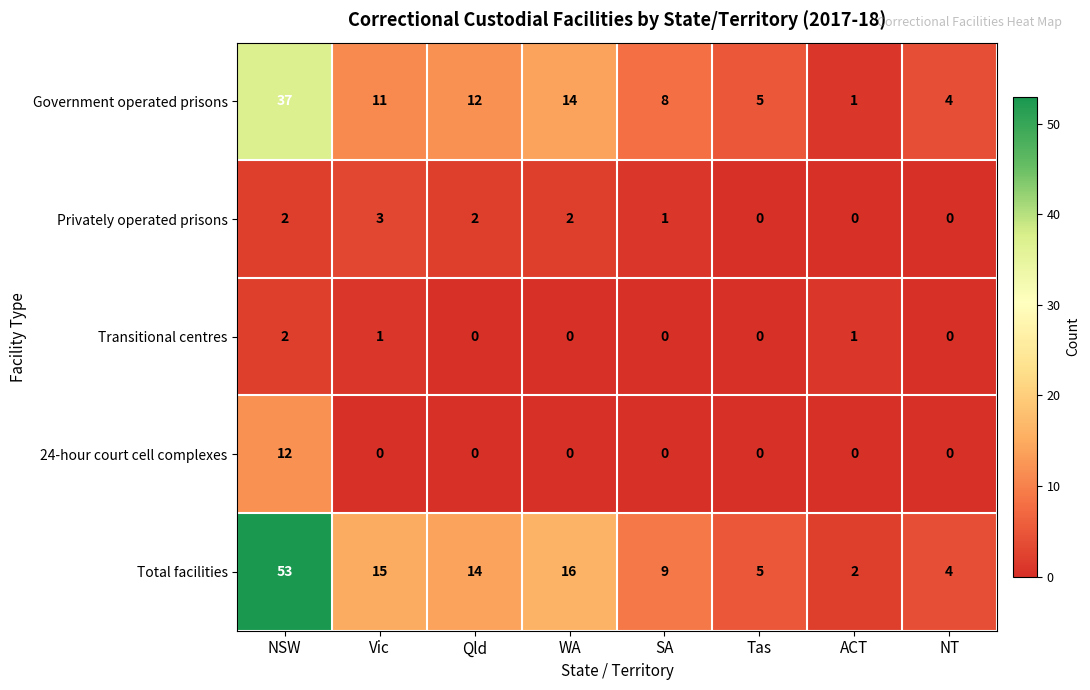

How many categories are shown in the chart?

8